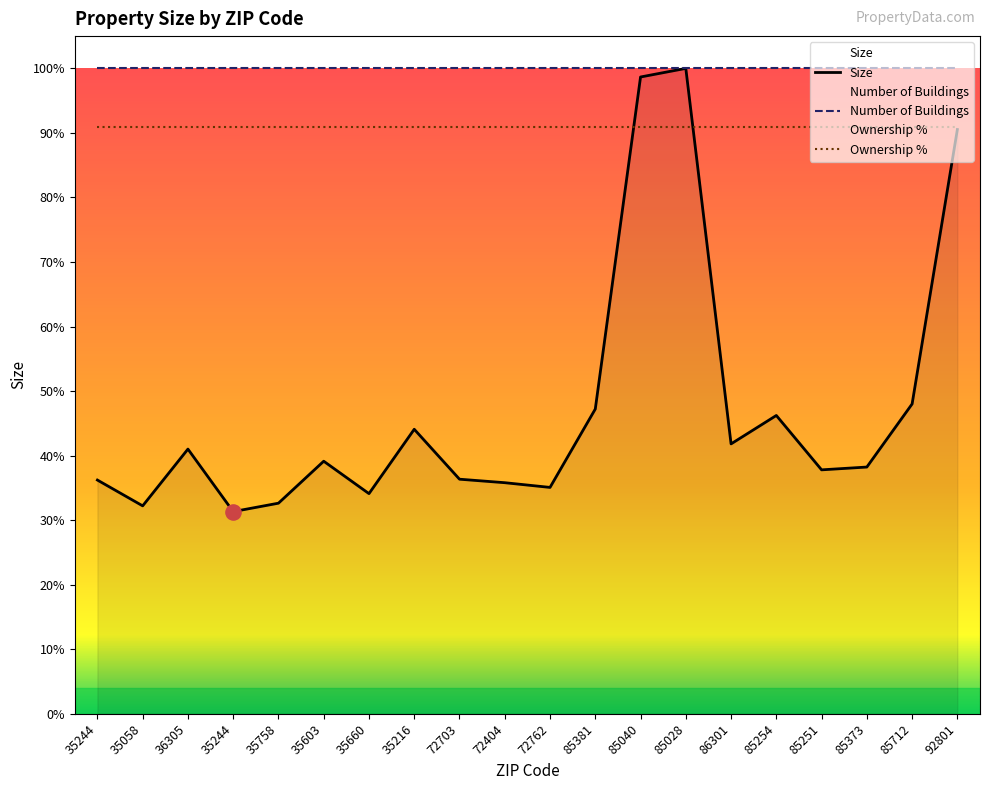

What are all the series names shown in the legend?

Size, Number of Buildings, Ownership %